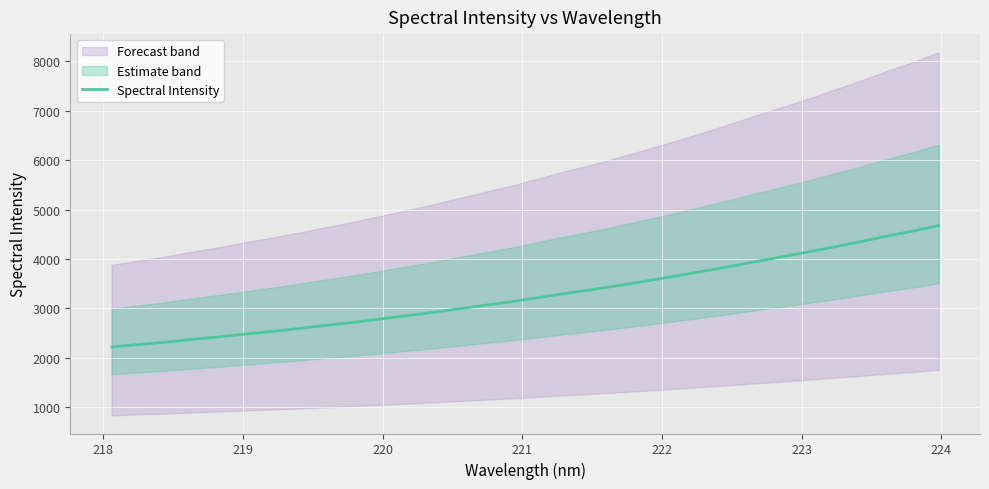

What is the minimum value for Spectral Intensity?

2216.8